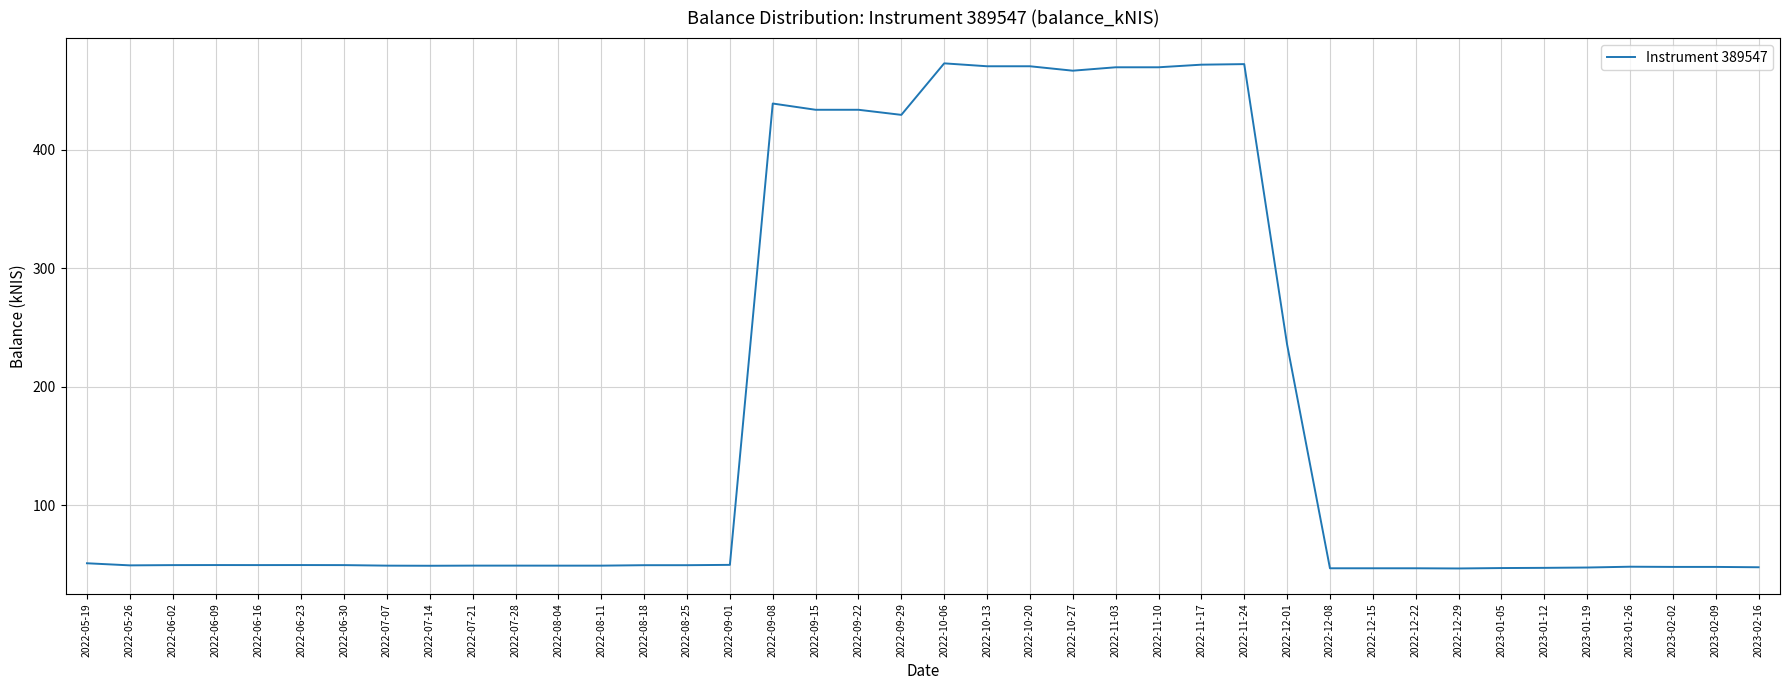

At which label is the value closest to 259?

2022-12-01